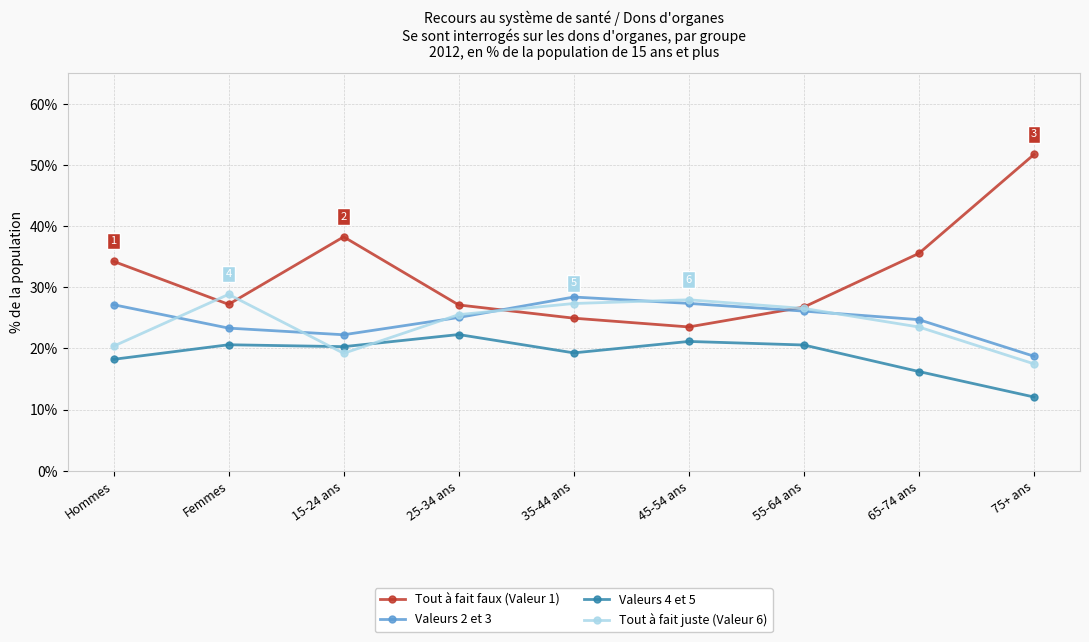

What is the label of the 8th point from the left?

65-74 ans